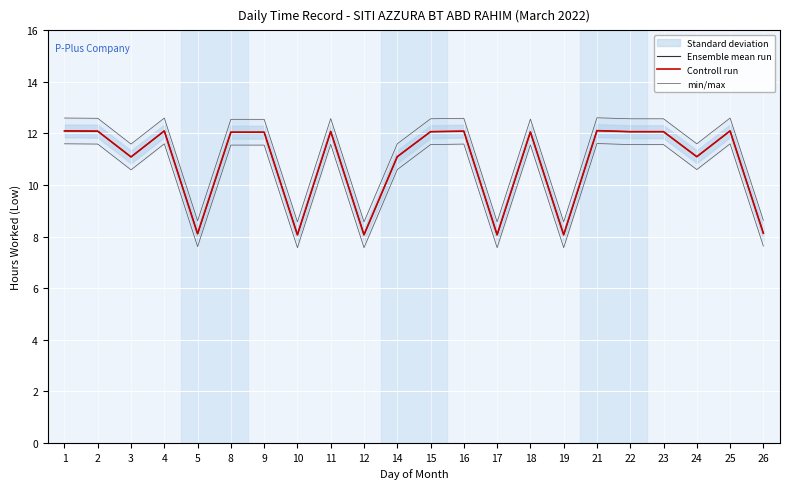

What is the difference between the maximum and second lowest values in the Controll run series?

4.0